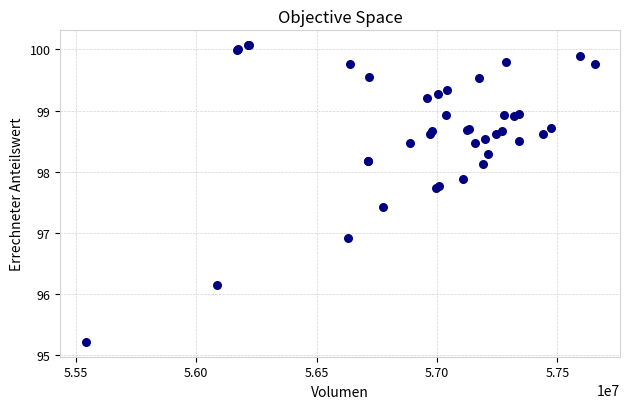

What Y value in the scatter plot is closest to 97?

96.9